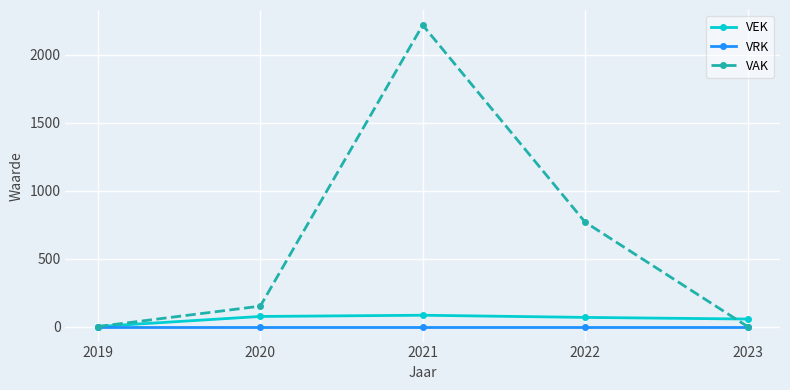

Rank the series at 2021 from lowest to highest value.

VRK, VEK, VAK